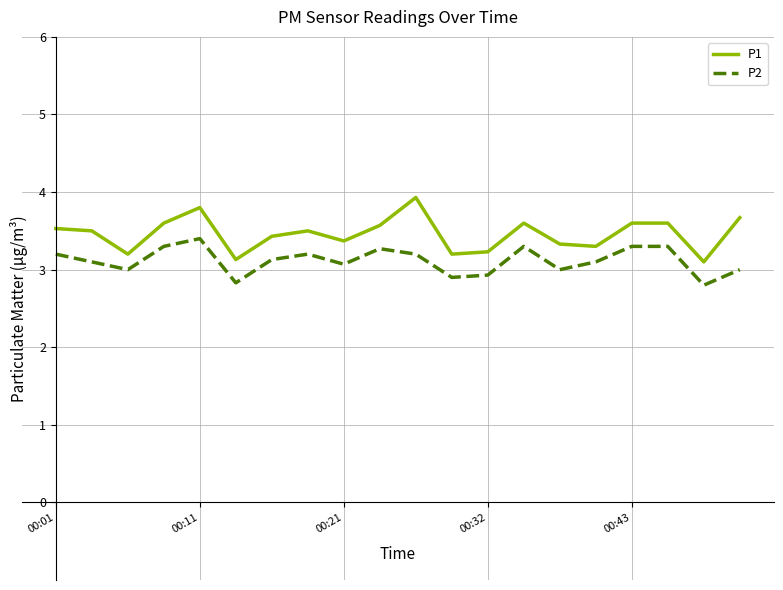

Which series has the largest range (max minus min)?

P1